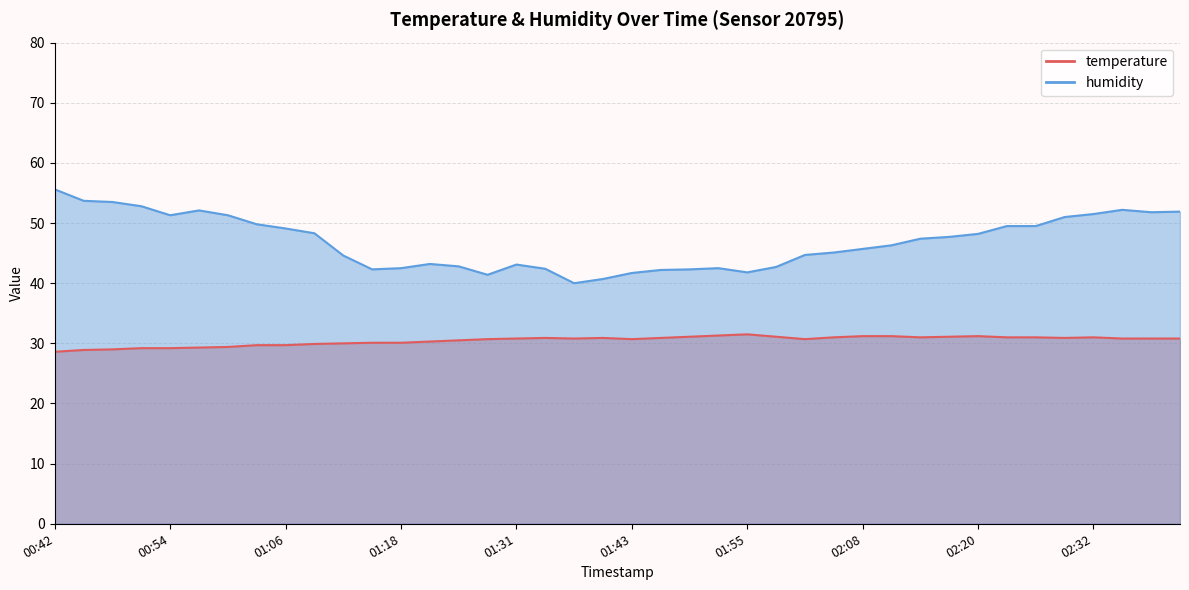

What position from the right is 02:20?

8